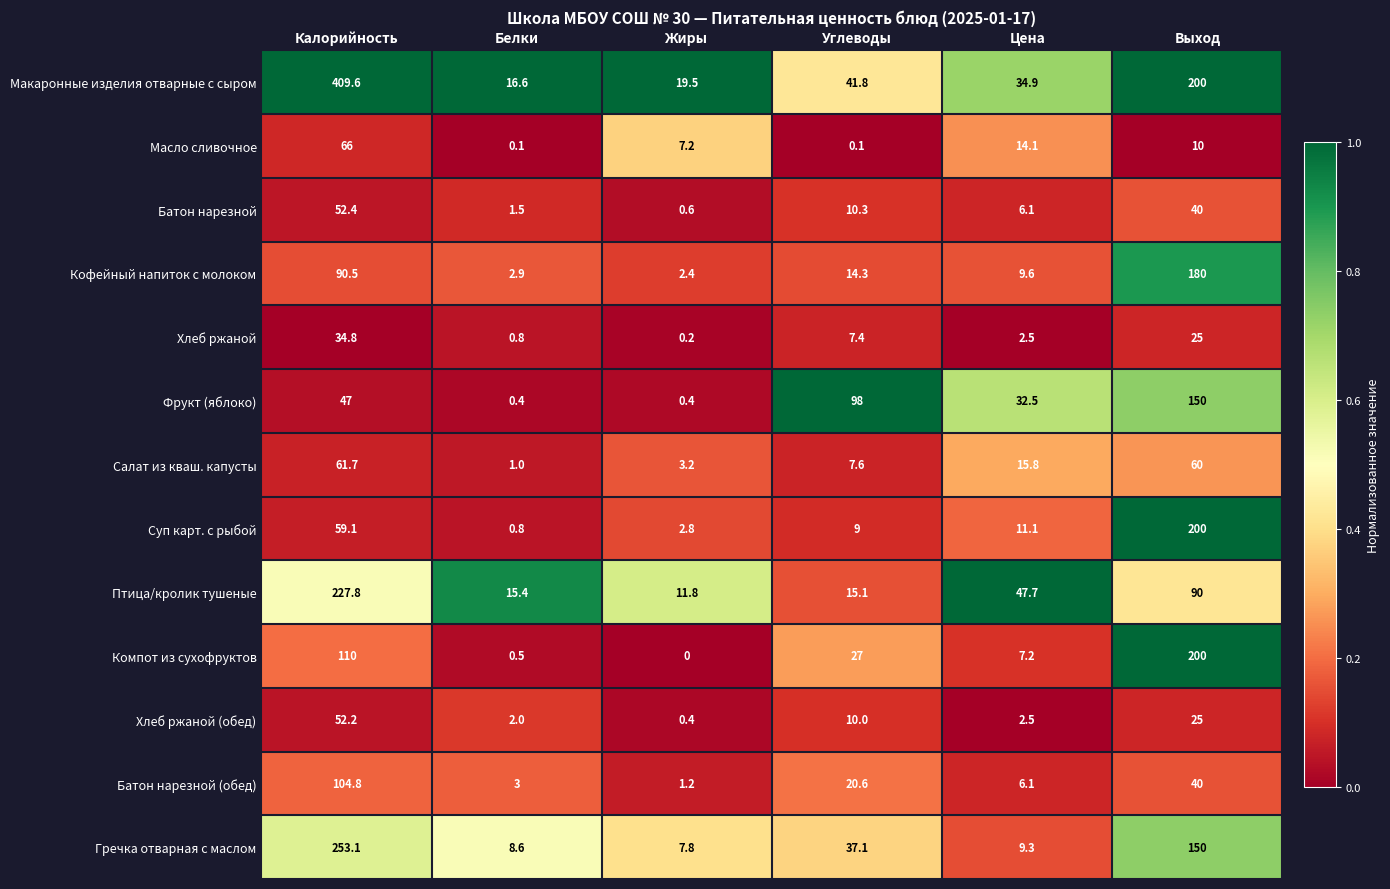

At which label does Кофейный напиток с молоком reach its minimum?

Жиры